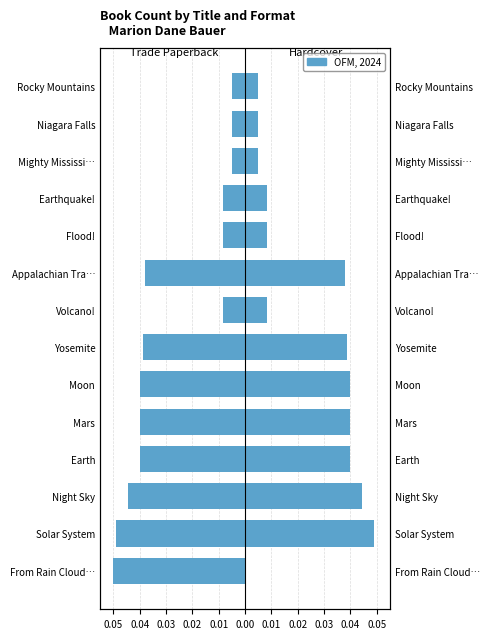

What is the total value across all series at 0.05?

-0.1